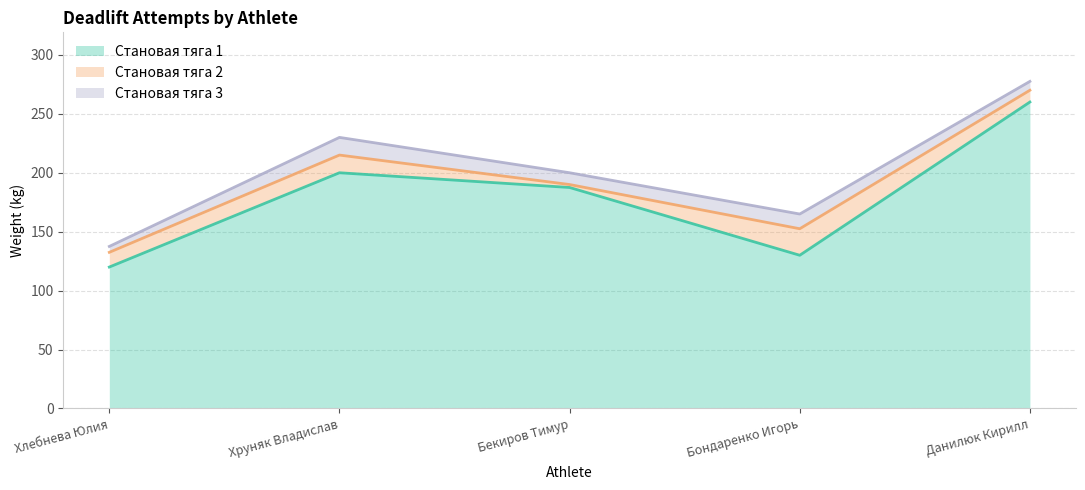

What is the difference between the maximum and minimum values in the Становая тяга 3 series?

140.0